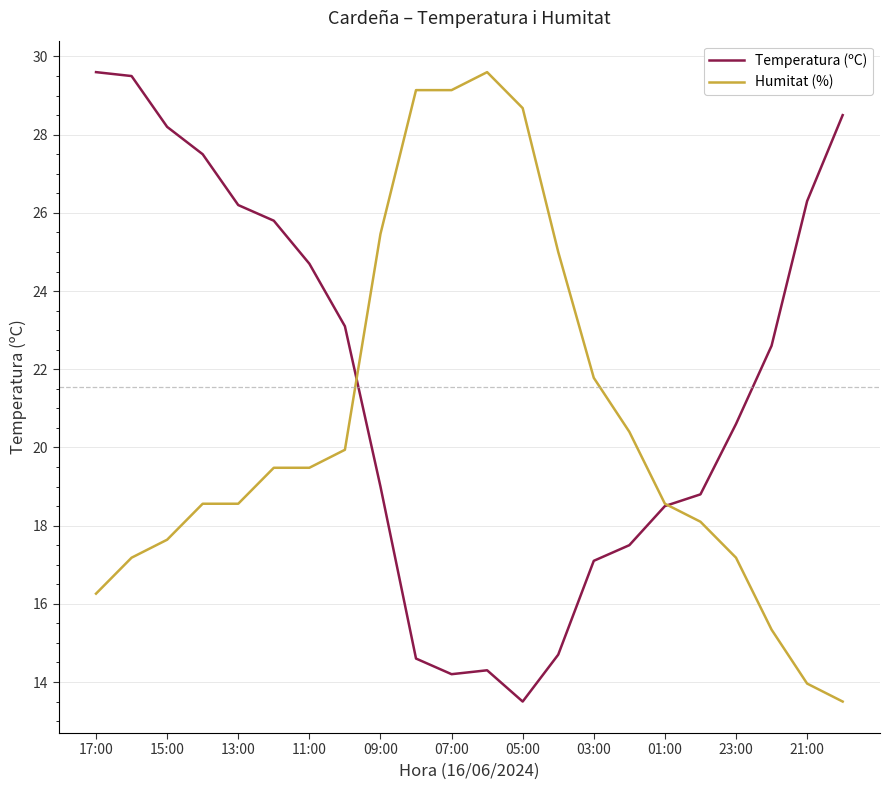

What is the difference between the maximum and second lowest values in the Humitat (%) series?

15.6